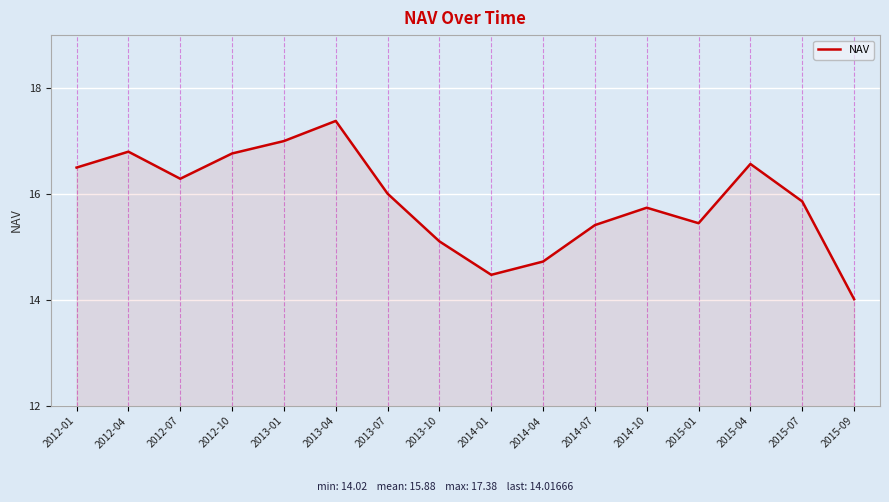

How many interior local valleys (lower than both neighbors) does the data have?

3